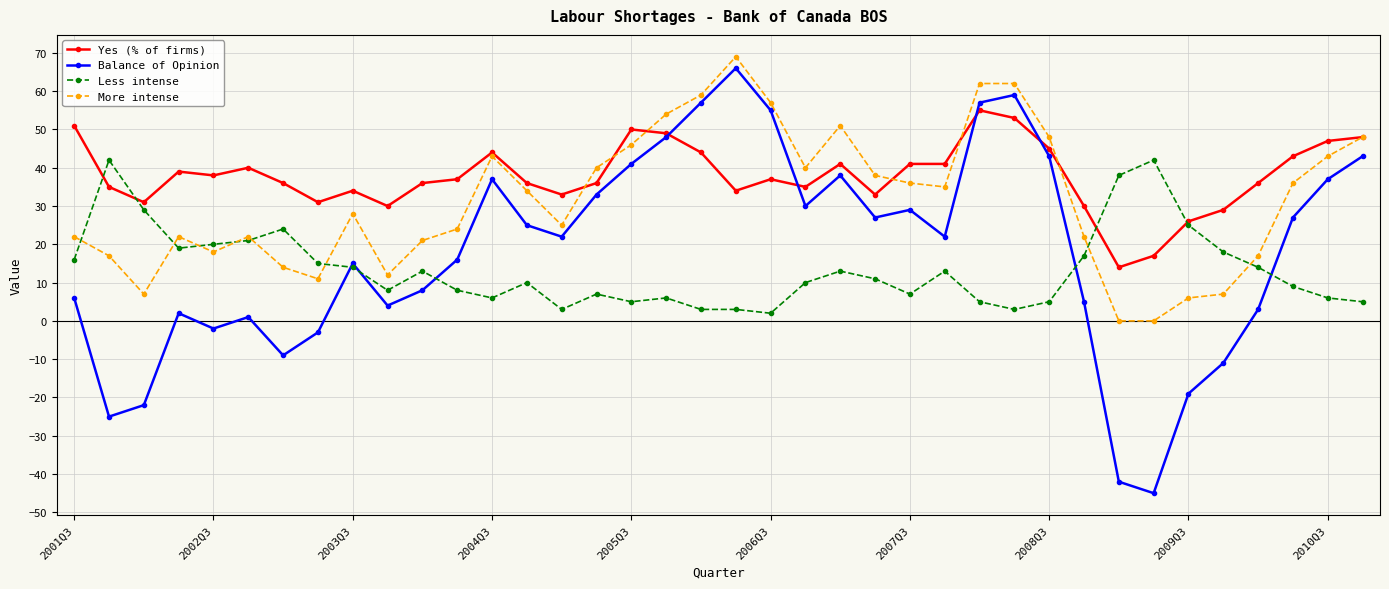

Which series has the largest total across all categories?

Yes (% of firms)